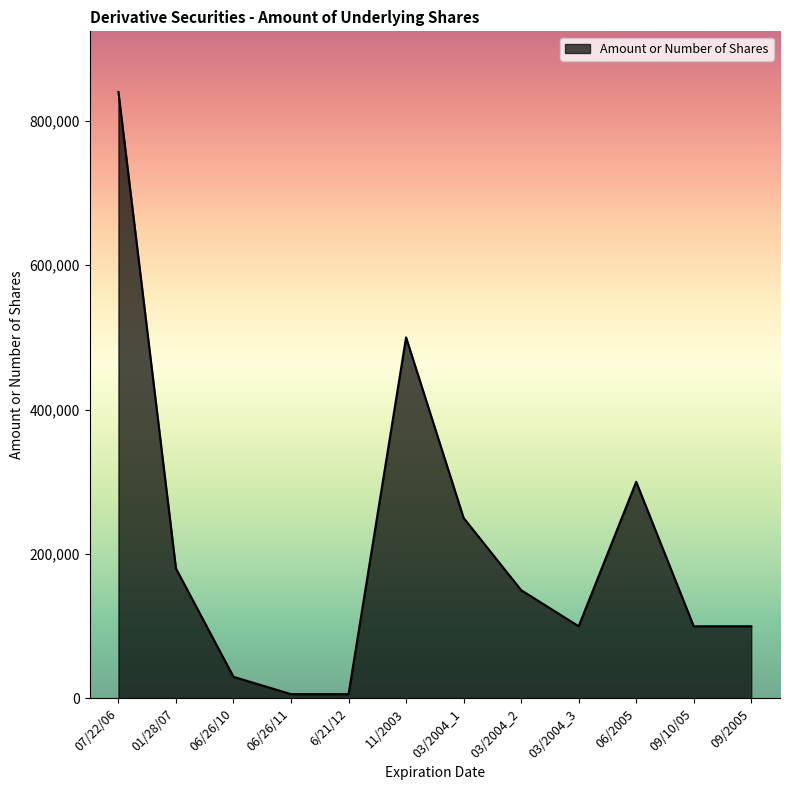

What is the maximum value shown in the chart?

839700